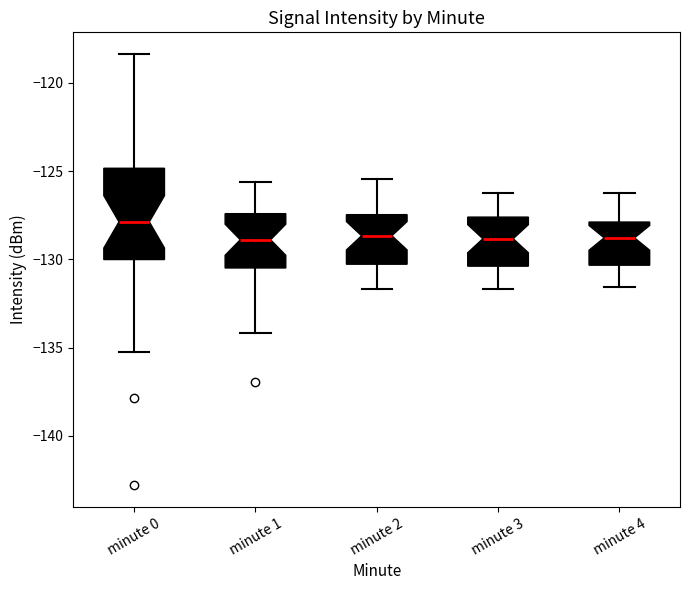

Which box's median line is the highest?

minute 0